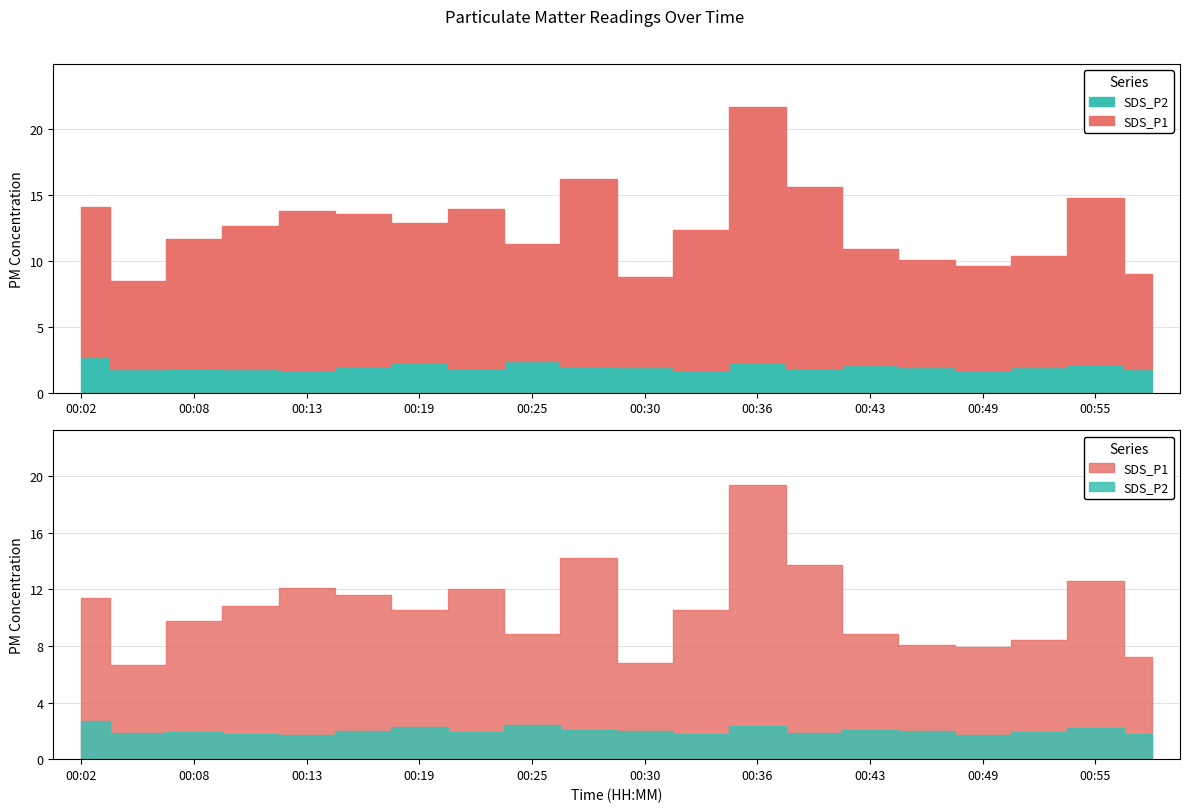

What value does the SDS_P2 series have at 00:39?

1.9